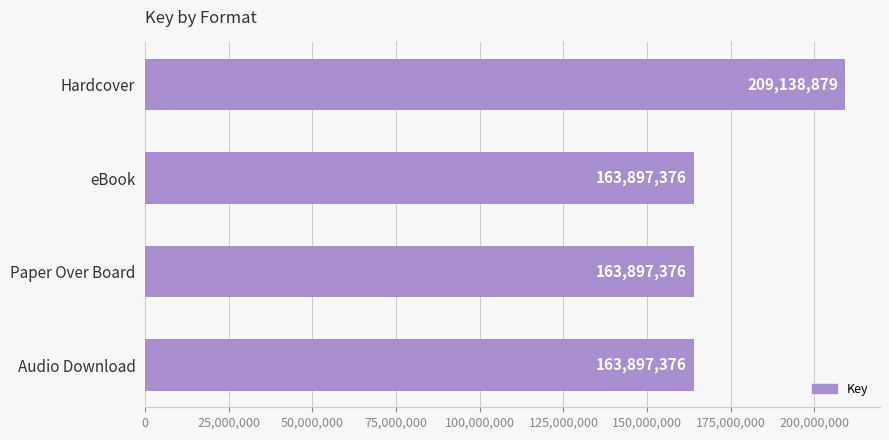

Reading bottom to top, extract all data points from this chart.

Audio Download=163897376	Paper Over Board=163897376	eBook=163897376	Hardcover=209138879